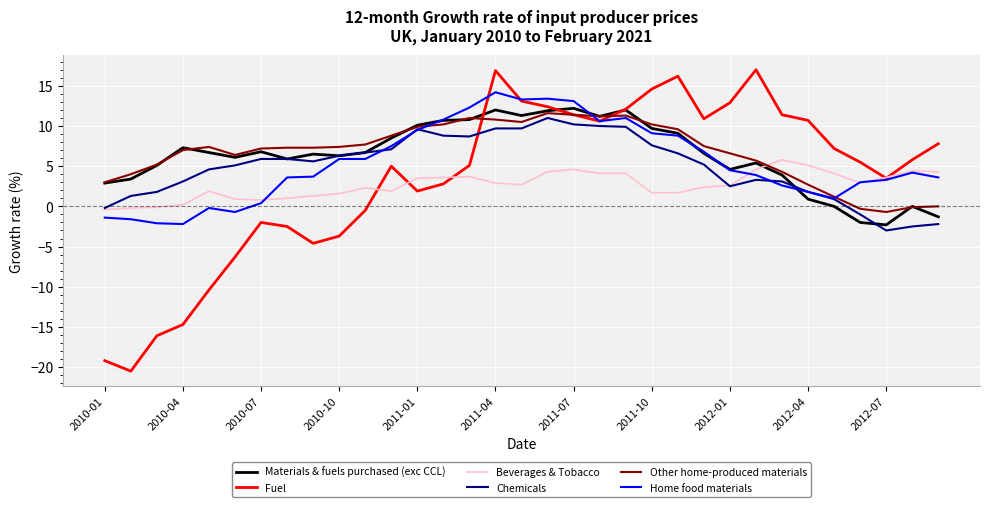

Which series has the widest spread of values?

Fuel